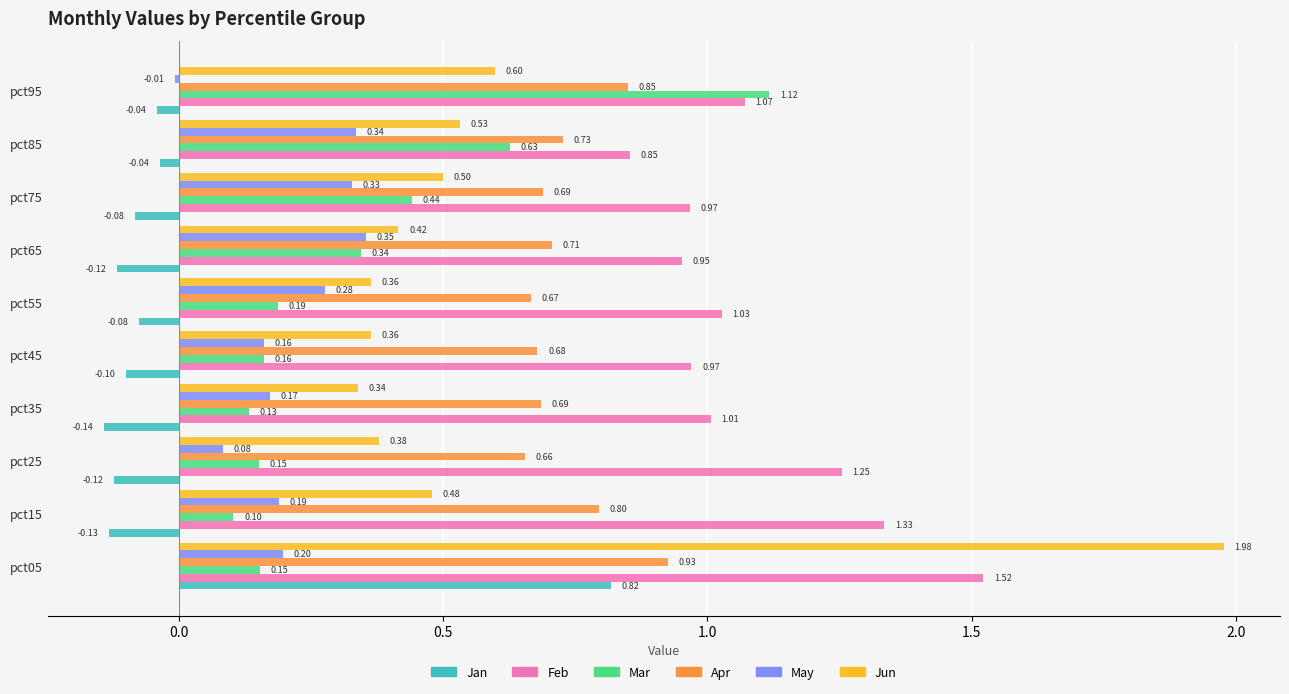

What is the sum of the Jun values at pct65 and pct05?

2.4